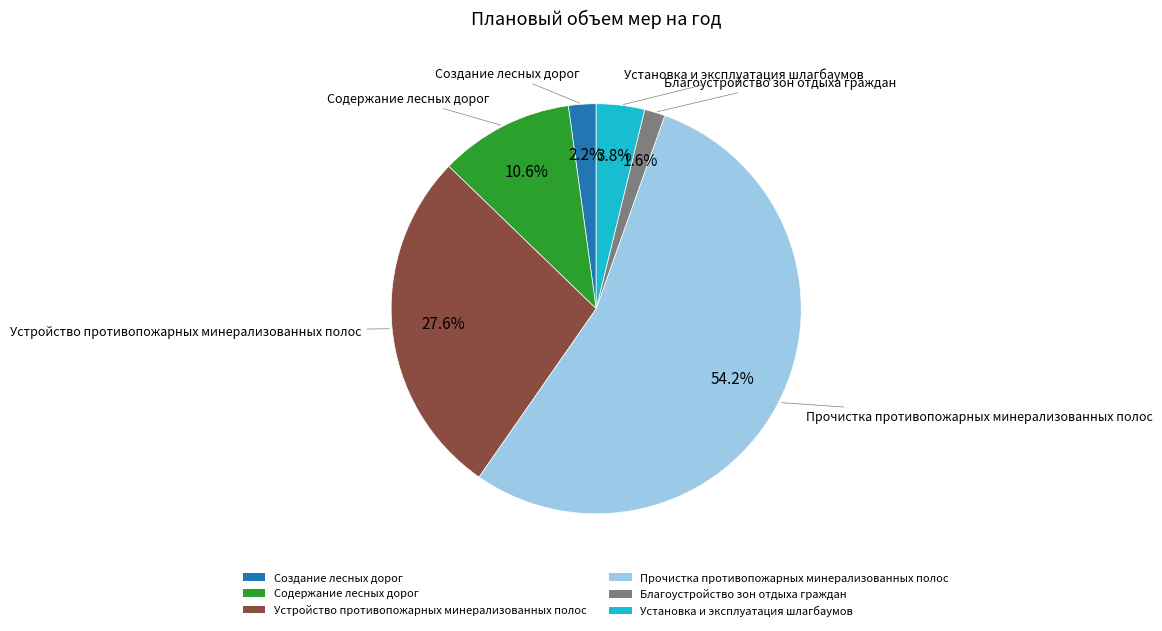

How many slices are in this pie chart?

6